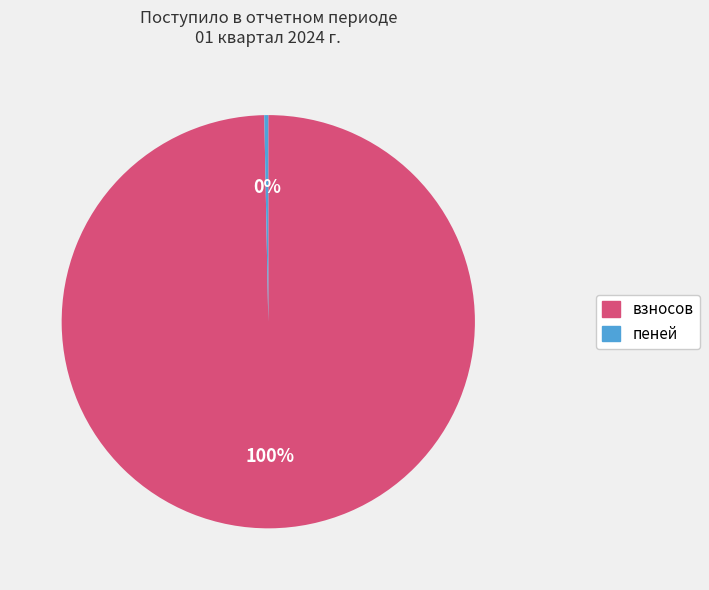

Is there any slice that represents more than half of the pie?

Yes